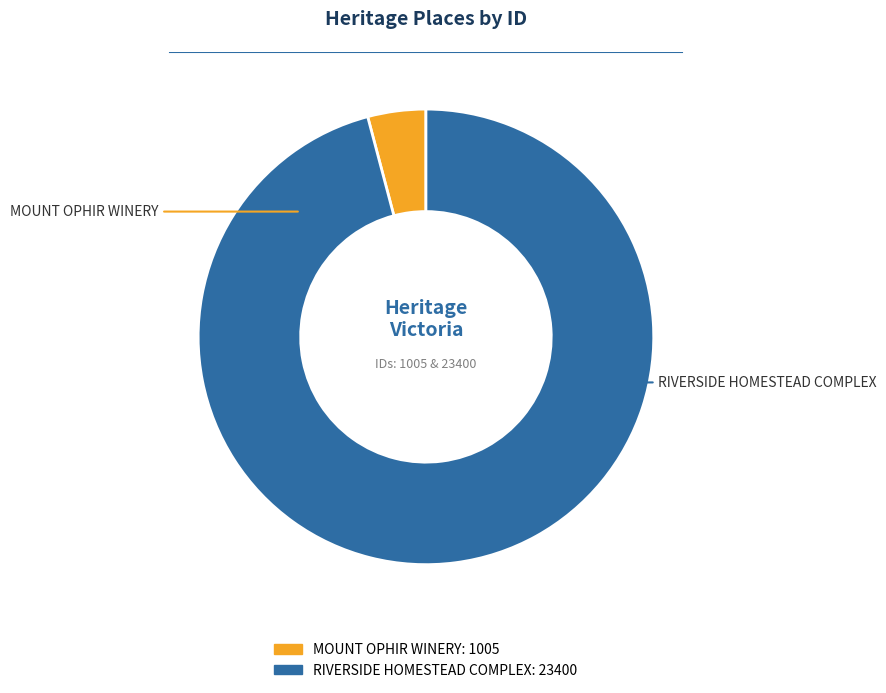

Combined, do RIVERSIDE HOMESTEAD COMPLEX and MOUNT OPHIR WINERY account for over 50%?

Yes